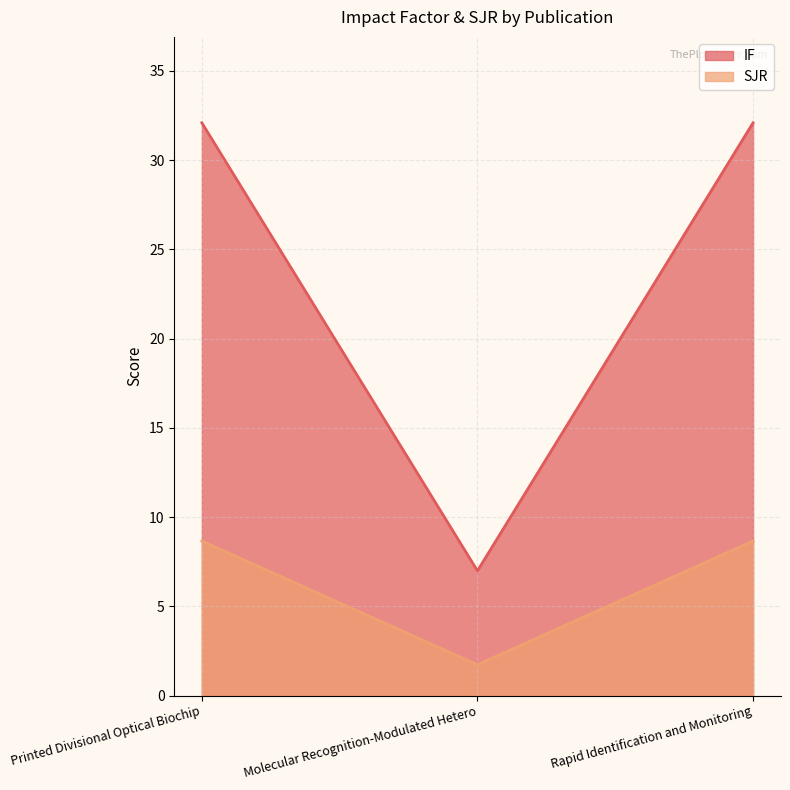

The SJR series shows 1.0 at Molecular Recognition-Modulated Hetero. True or false?

False